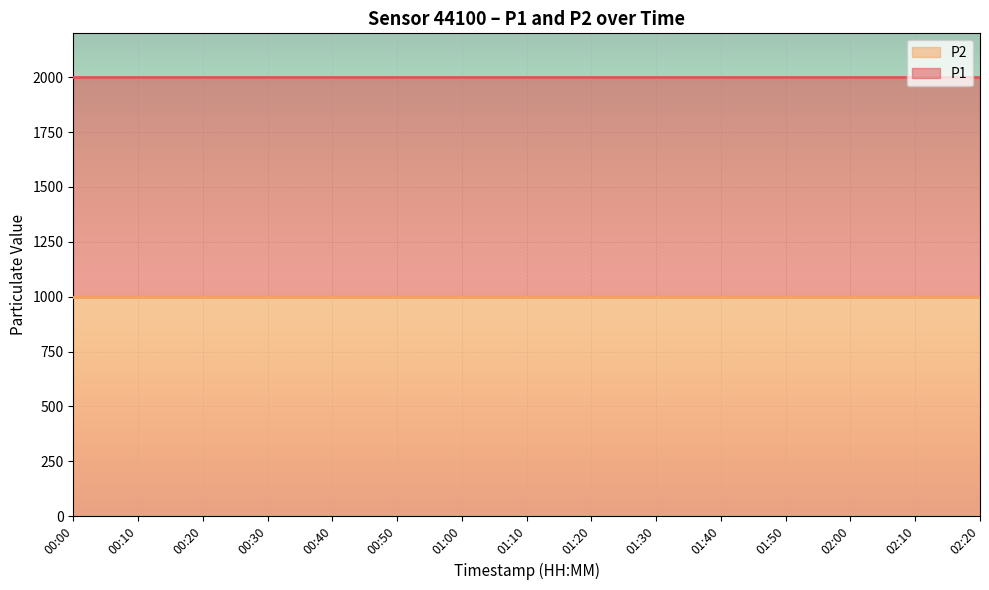

Count the number of data series in this chart.

2